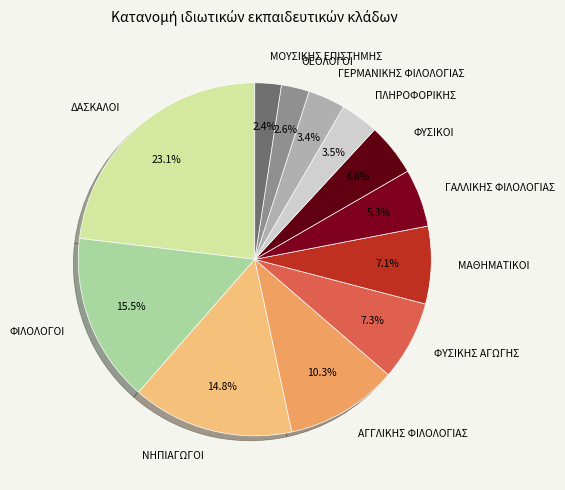

How many slices are in this pie chart?

12